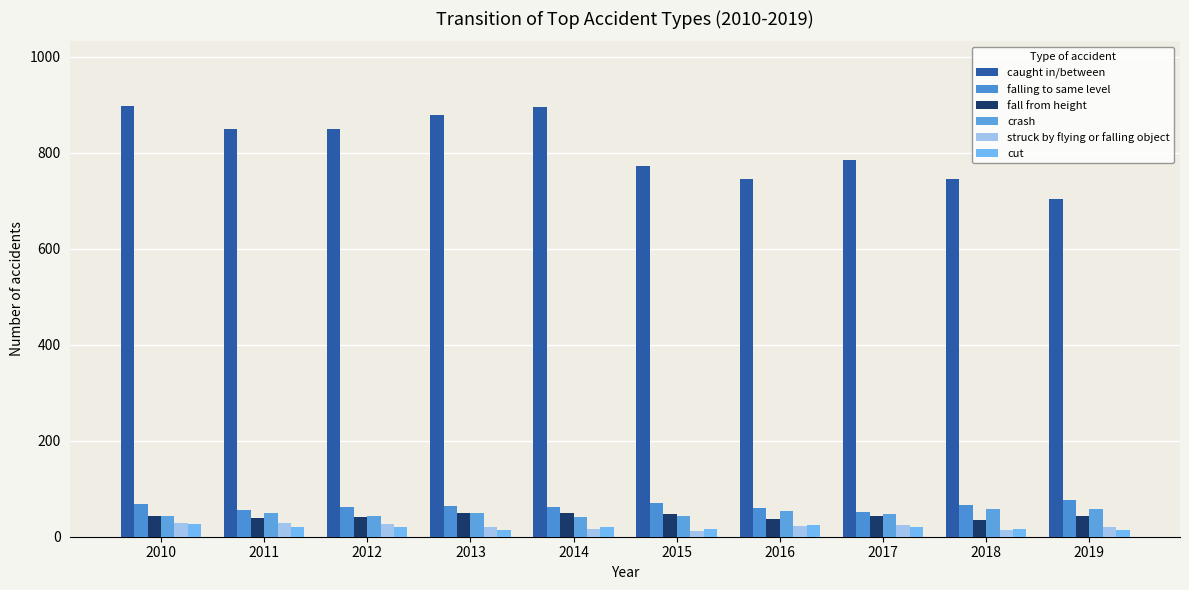

Are the bars horizontal?

No